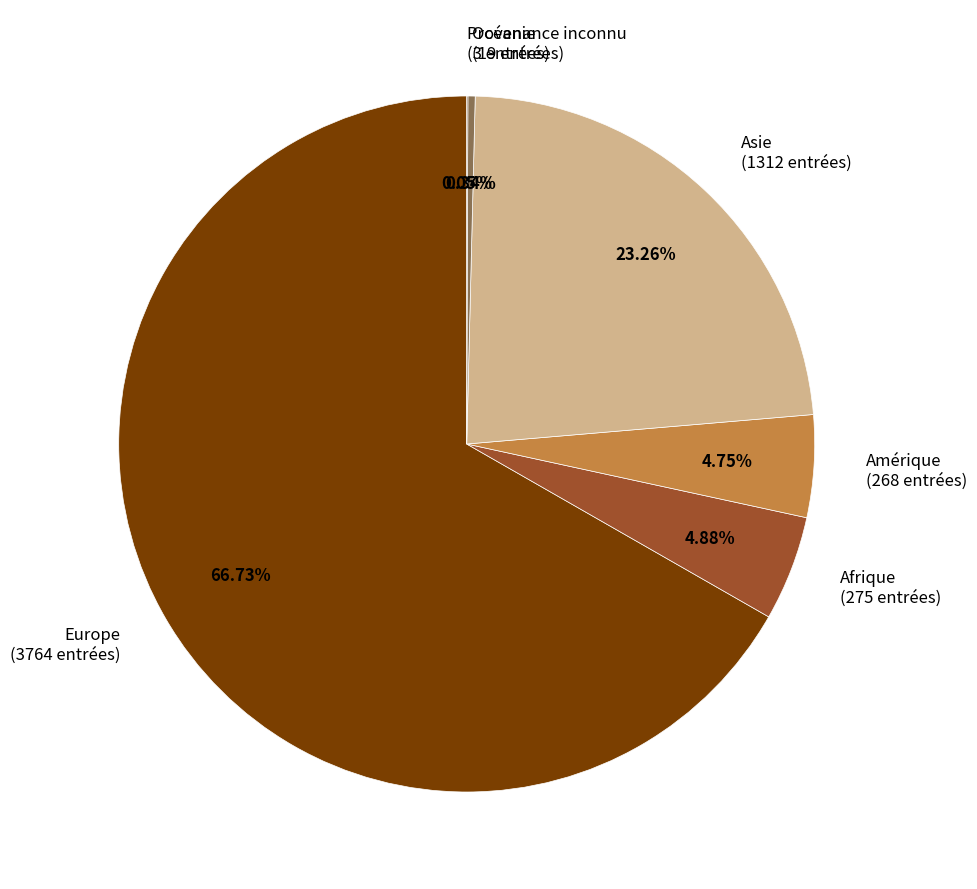

Do Afrique (275 entrées) and Asie (1312 entrées) together represent more than half of the pie?

No